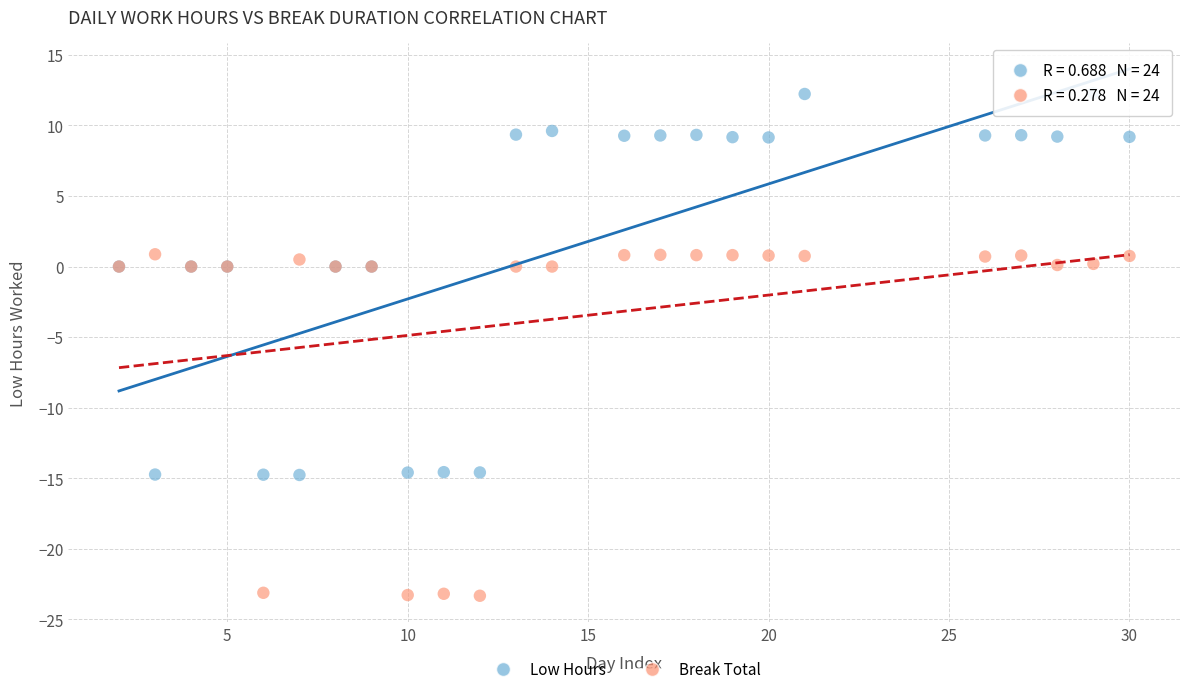

Which series reaches the maximum Y coordinate?

Low Hours